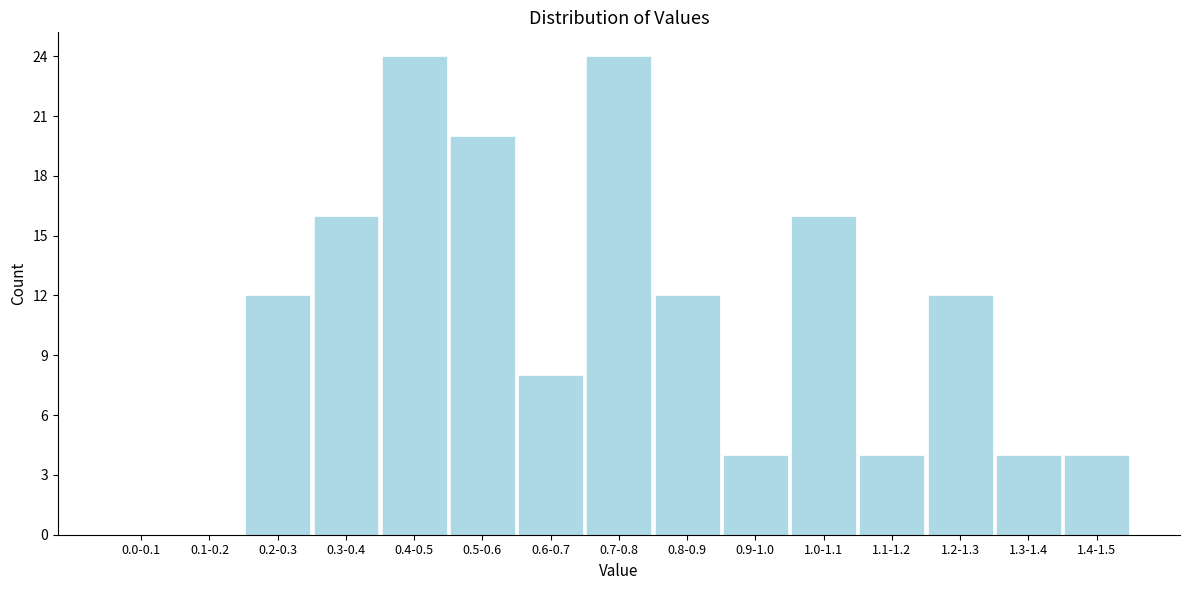

Reading left to right, what are all the values shown in this chart?

0.0-0.1=0	0.1-0.2=0	0.2-0.3=12	0.3-0.4=16	0.4-0.5=24	0.5-0.6=20	0.6-0.7=8	0.7-0.8=24	0.8-0.9=12	0.9-1.0=4	1.0-1.1=16	1.1-1.2=4	1.2-1.3=12	1.3-1.4=4	1.4-1.5=4